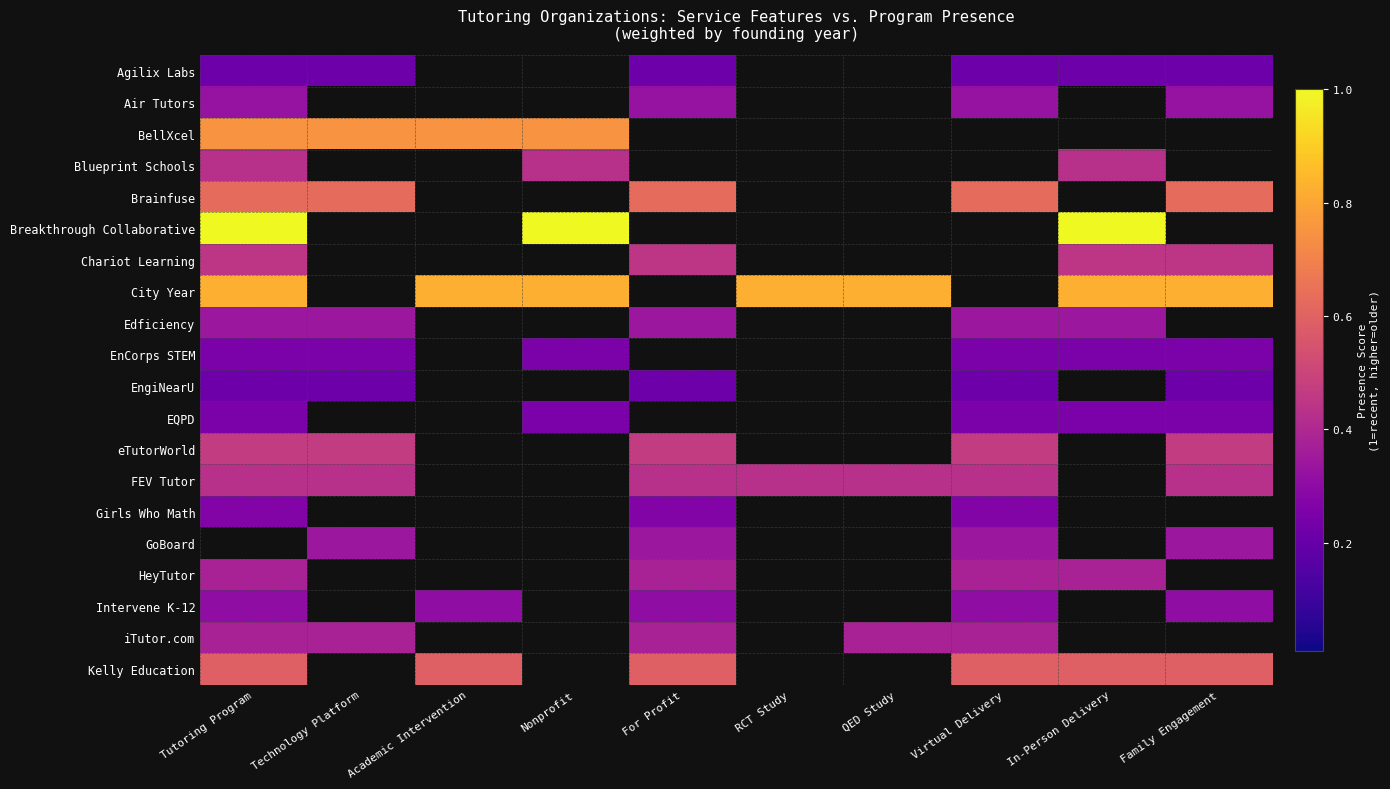

At which category does the chart reach its peak across all series?

Tutoring Program